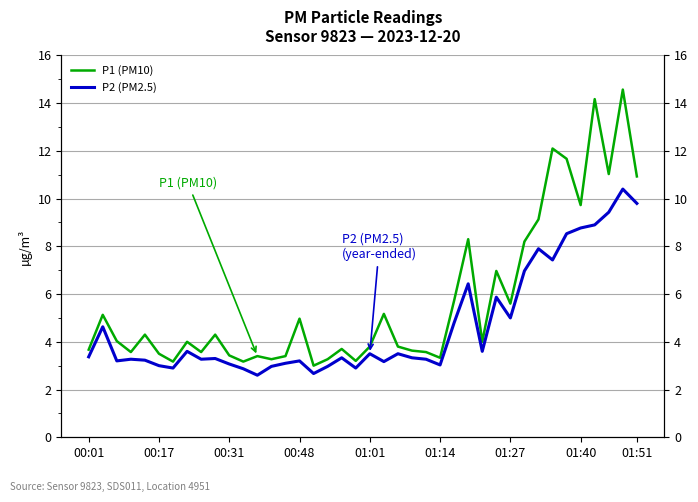

At which category does the chart reach its minimum across all series?

12